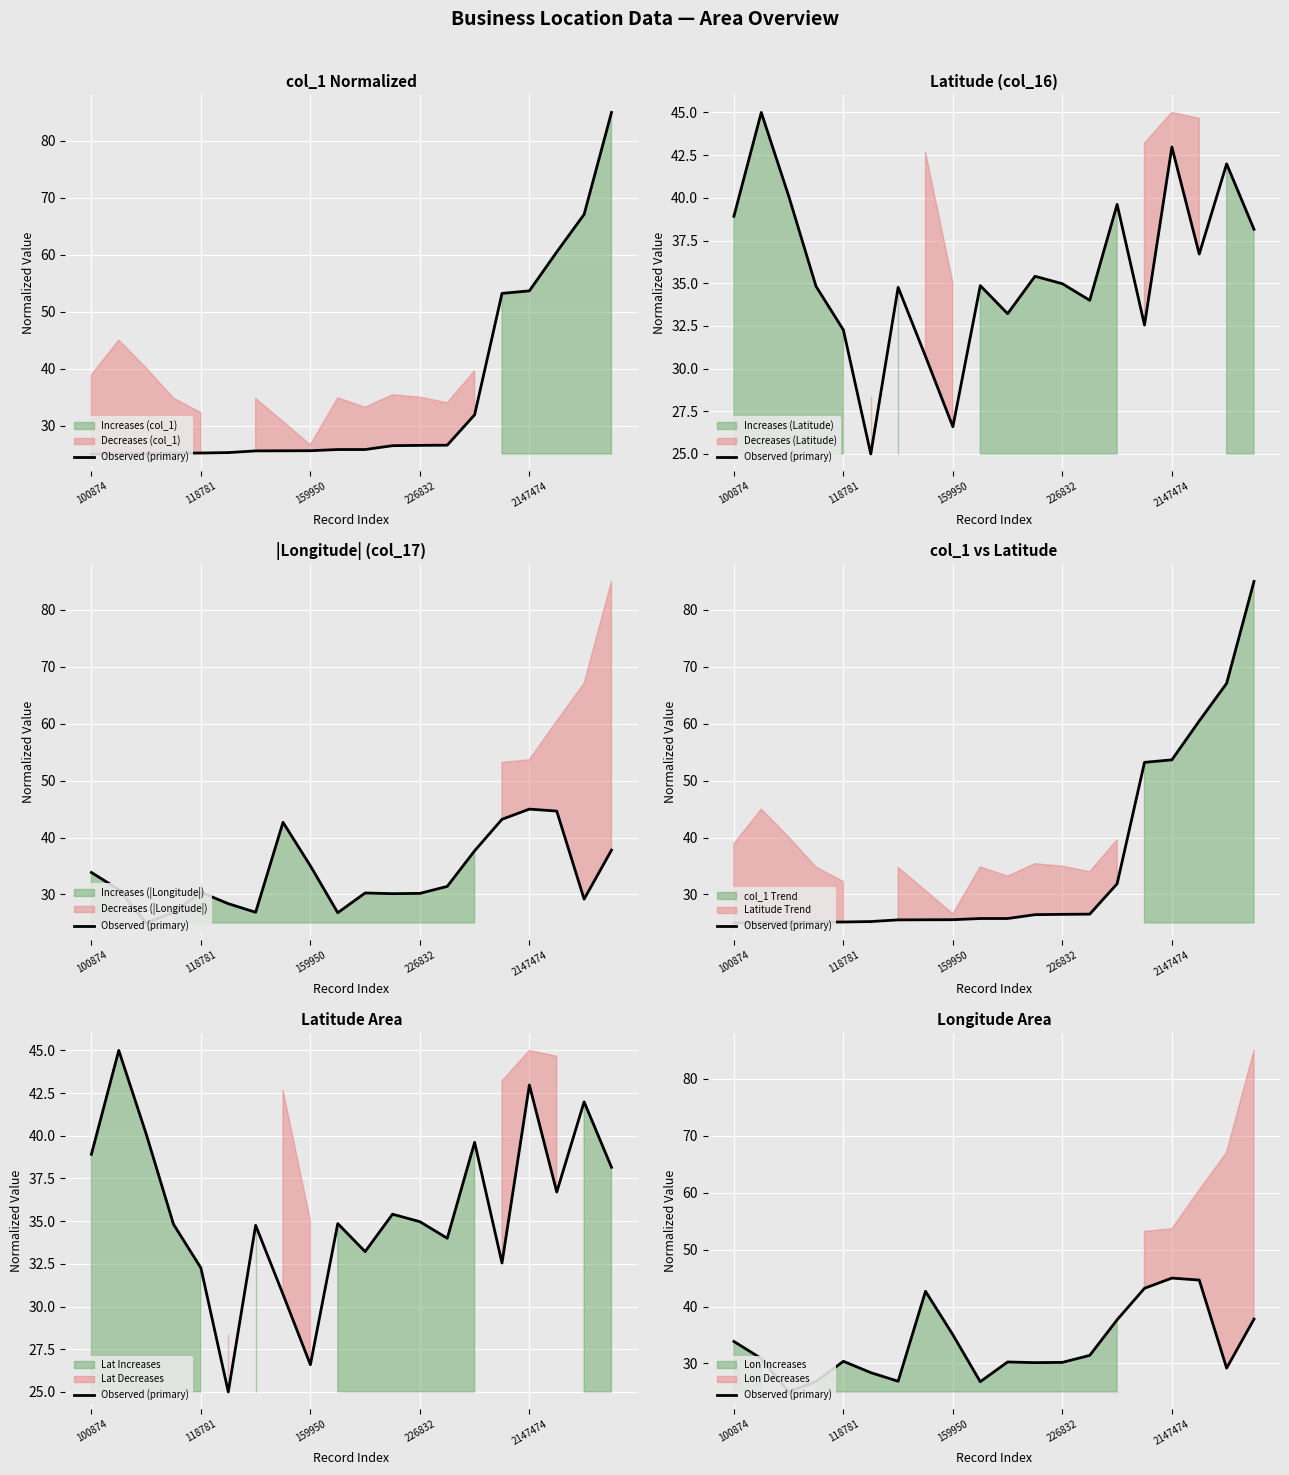

True or false: the data has more than 1 interior local peaks.

True